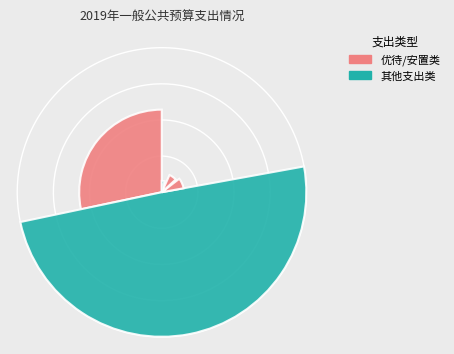

To the nearest percent, what percentage of the pie is 2080999 其他退役安置支出?

6%